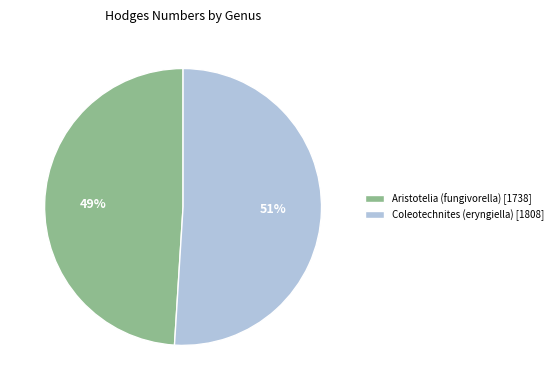

What percentage is the Coleotechnites (eryngiella) [1808] slice, to the nearest percent?

51%